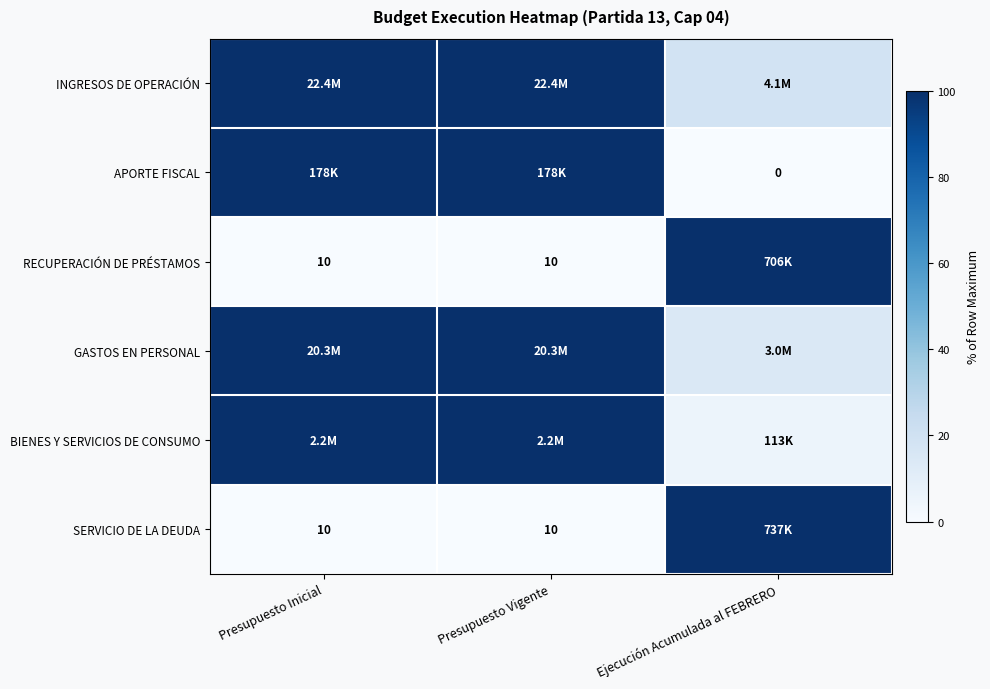

Which series has the largest total across all categories?

INGRESOS DE OPERACIÓN